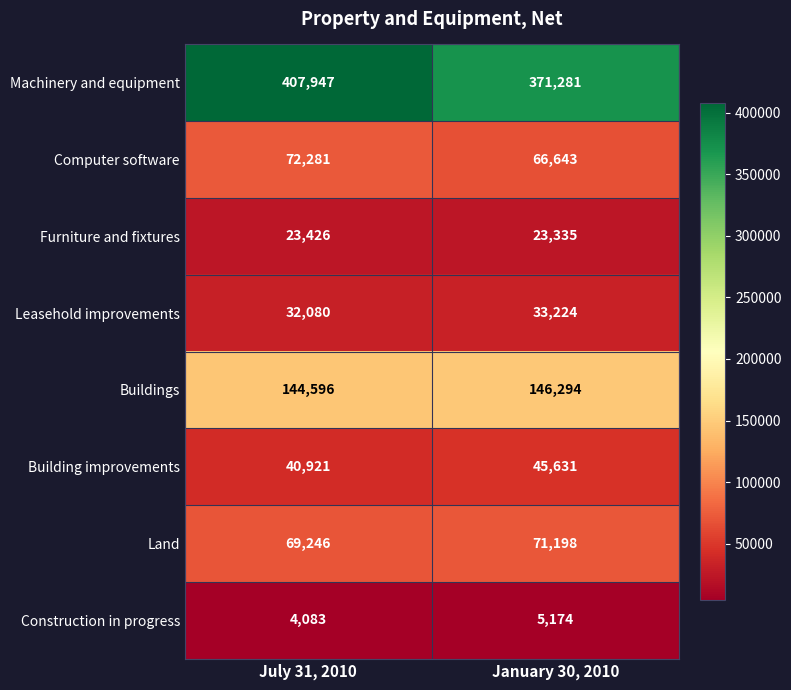

Reading left to right, extract all data points from this chart.

Machinery and equipment: 407947	371281
Computer software: 72281	66643
Furniture and fixtures: 23426	23335
Leasehold improvements: 32080	33224
Buildings: 144596	146294
Building improvements: 40921	45631
Land: 69246	71198
Construction in progress: 4083	5174